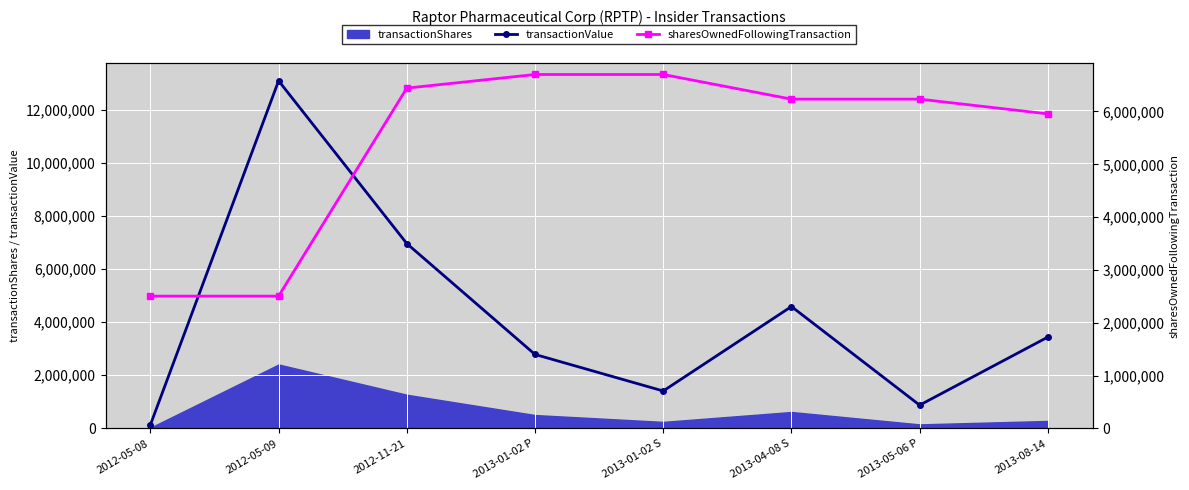

Which has a higher value, 2013-01-02 P or 2013-04-08 S?

2013-04-08 S